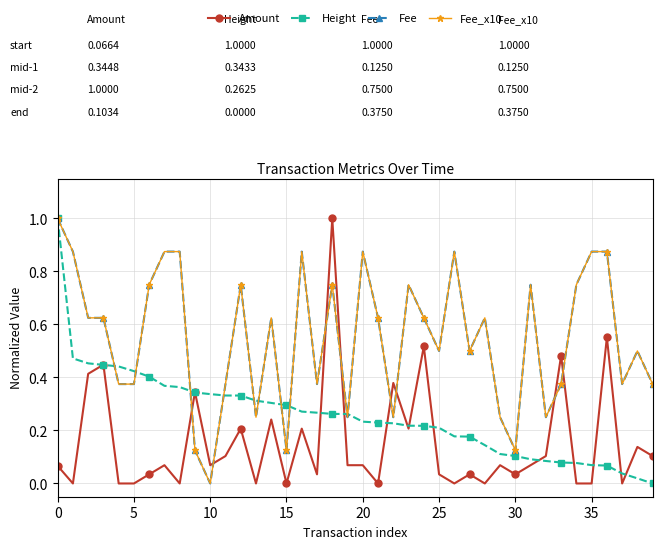

Does the chart have visible grid lines?

Yes